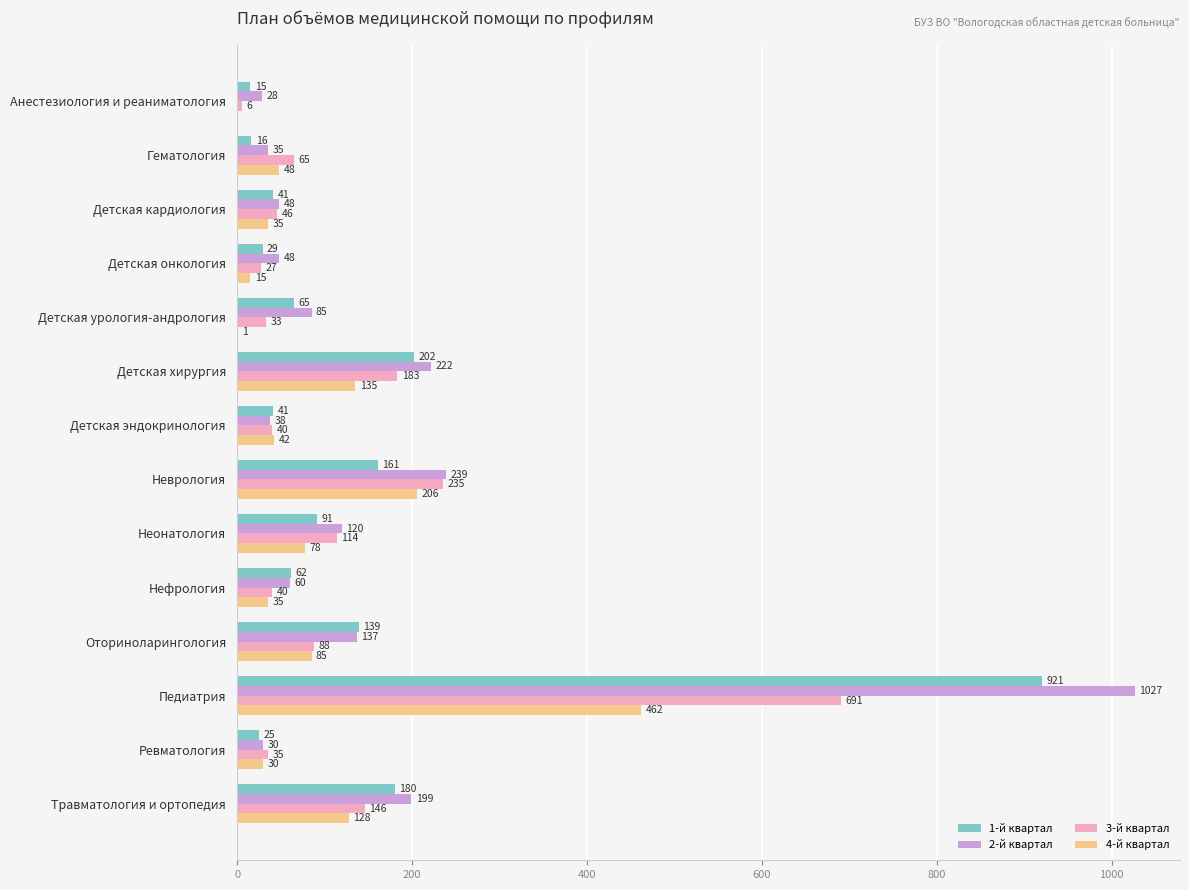

Is the value of 4-й квартал at Детская онкология greater than the value of 2-й квартал at Детская кардиология?

No